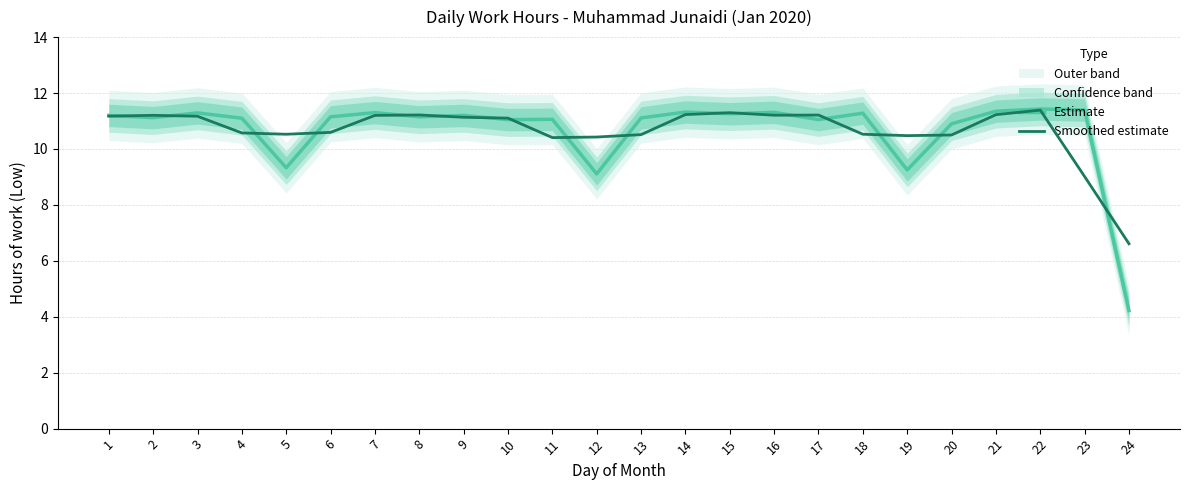

In Smoothed estimate, how many points are higher than both neighbors (excluding endpoints)?

5